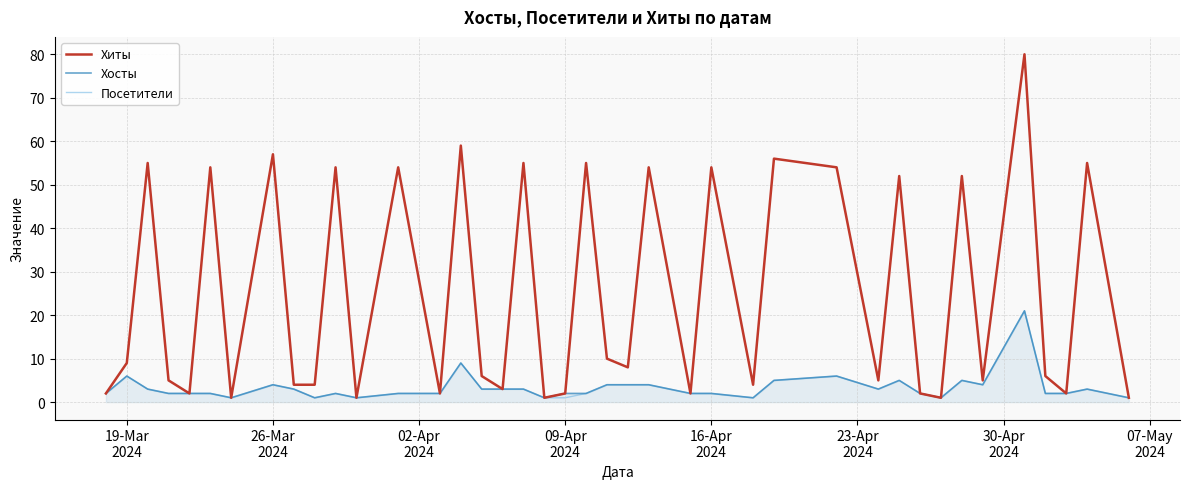

What is the greatest value displayed?

80